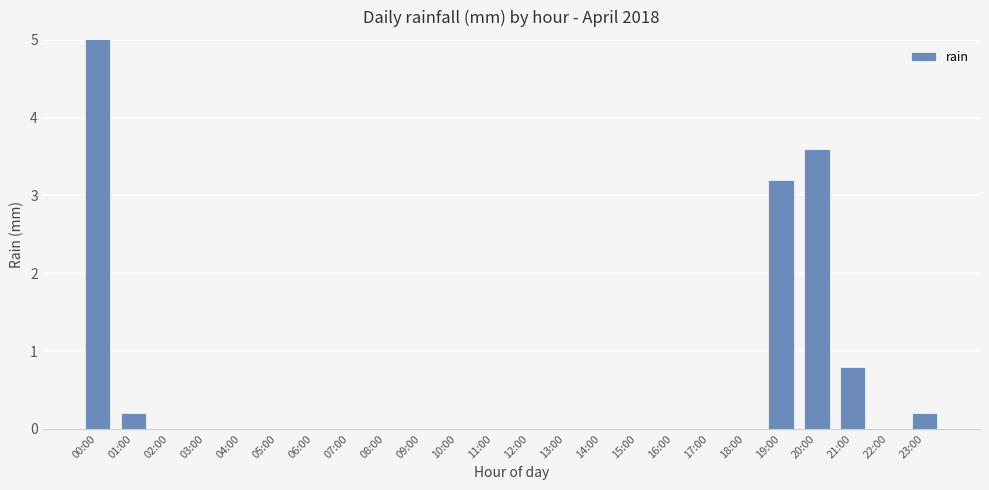

How many series are shown in this chart?

1